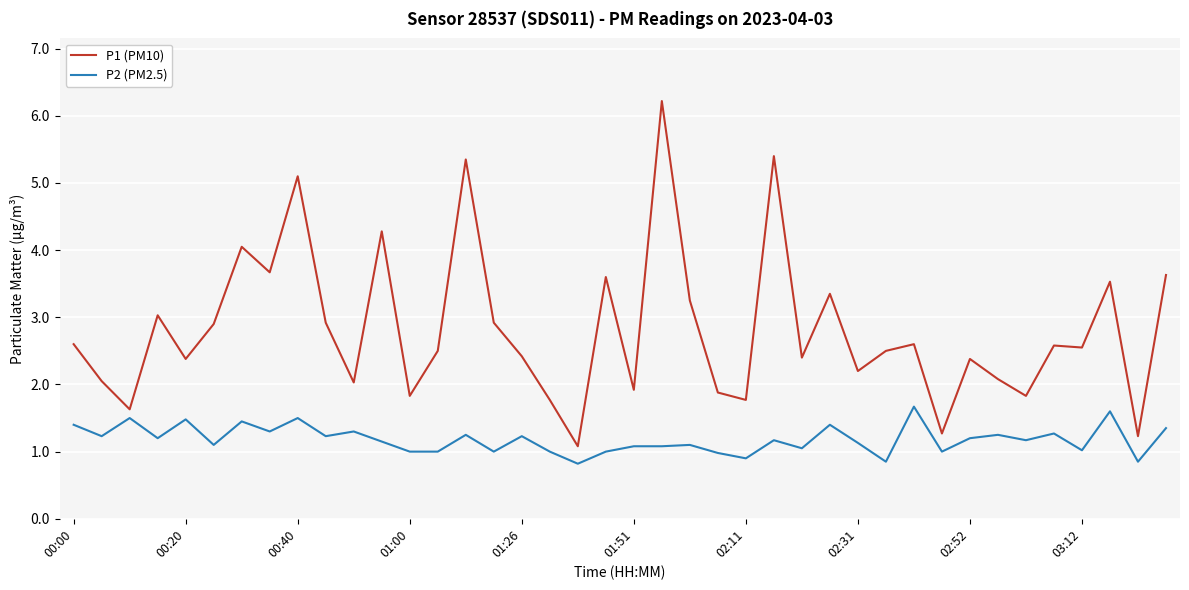

List the series in order of their overall mean, lowest first.

P2 (PM2.5), P1 (PM10)